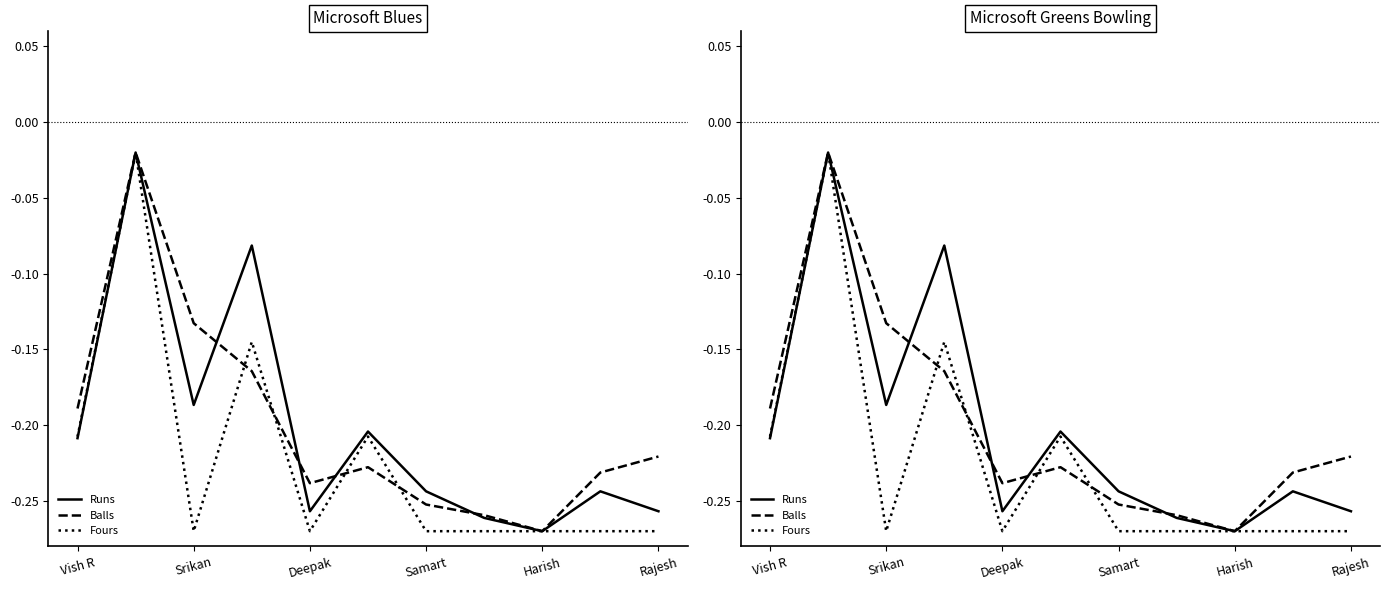

What is the sum of all Fours values?

-2.5